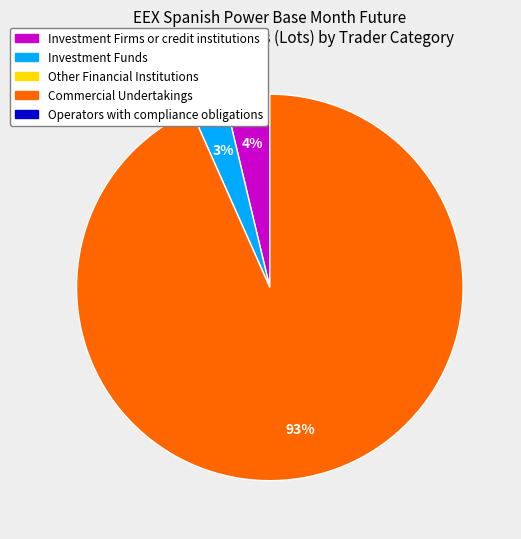

Is there any slice that represents more than half of the pie?

Yes